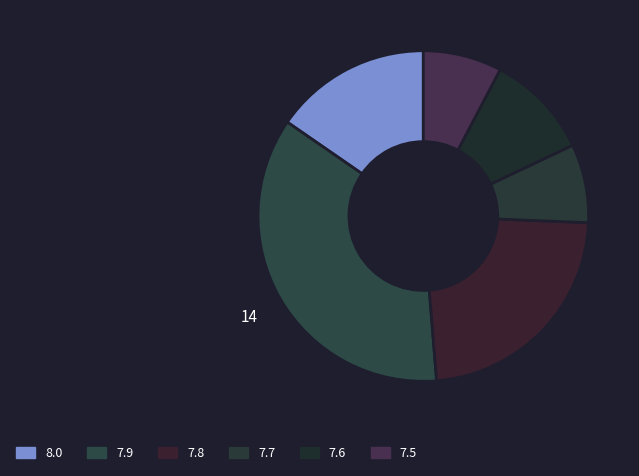

Is there any slice that represents more than half of the pie?

No